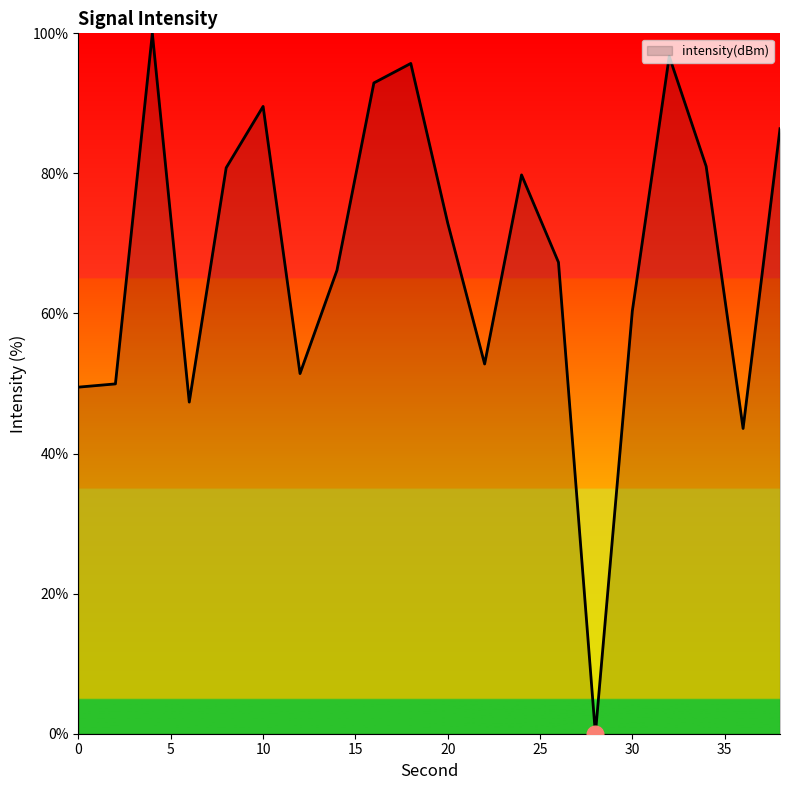

Count the number of categories in the chart.

20